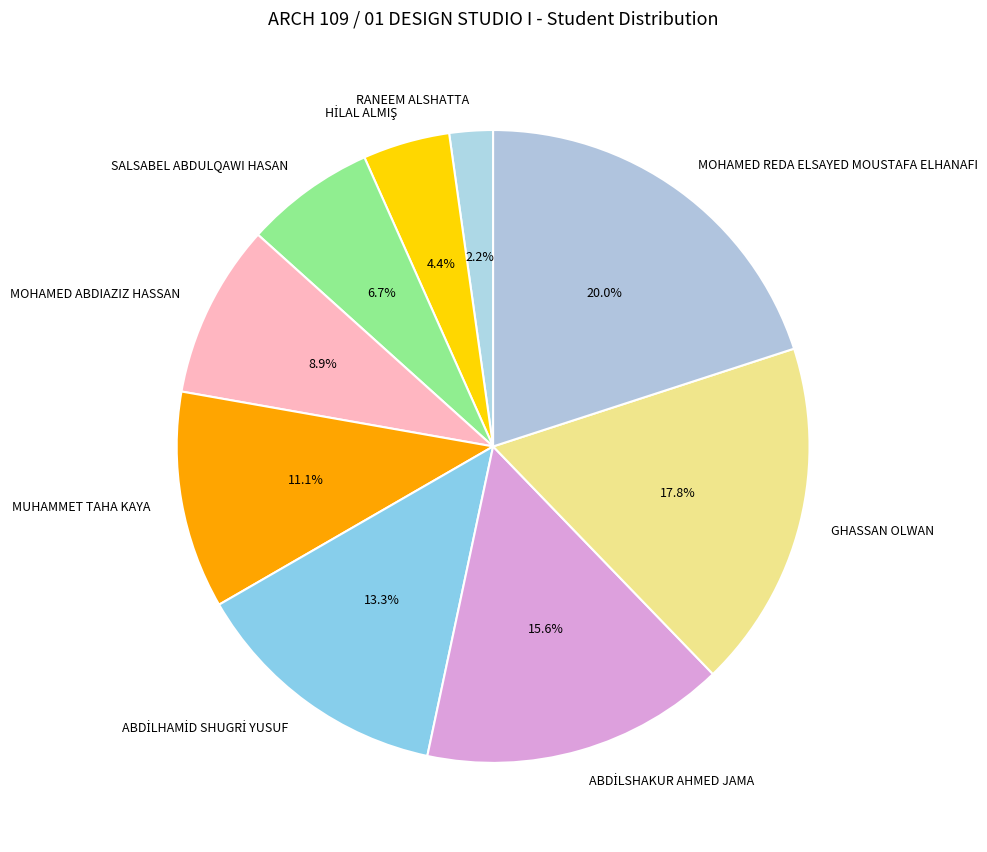

What is the ratio of the value at MUHAMMET TAHA KAYA to the value at RANEEM ALSHATTA?

5.0